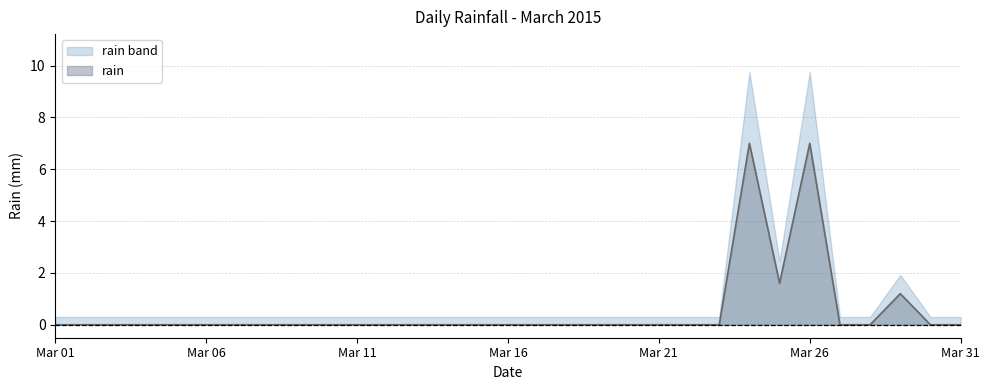

What is the difference between the values at 2015-03-25 and 2015-03-27?

1.6